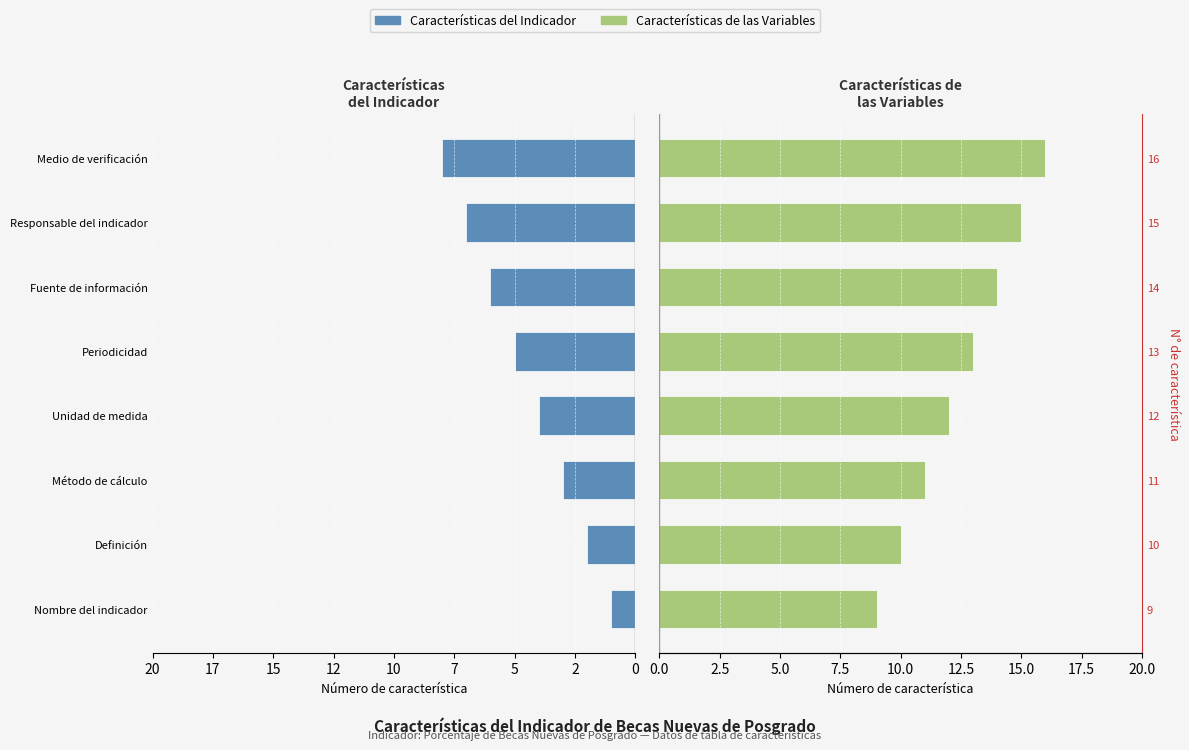

Between Unidad de medida and Fuente de información, which series saw the biggest shift?

Características del Indicador